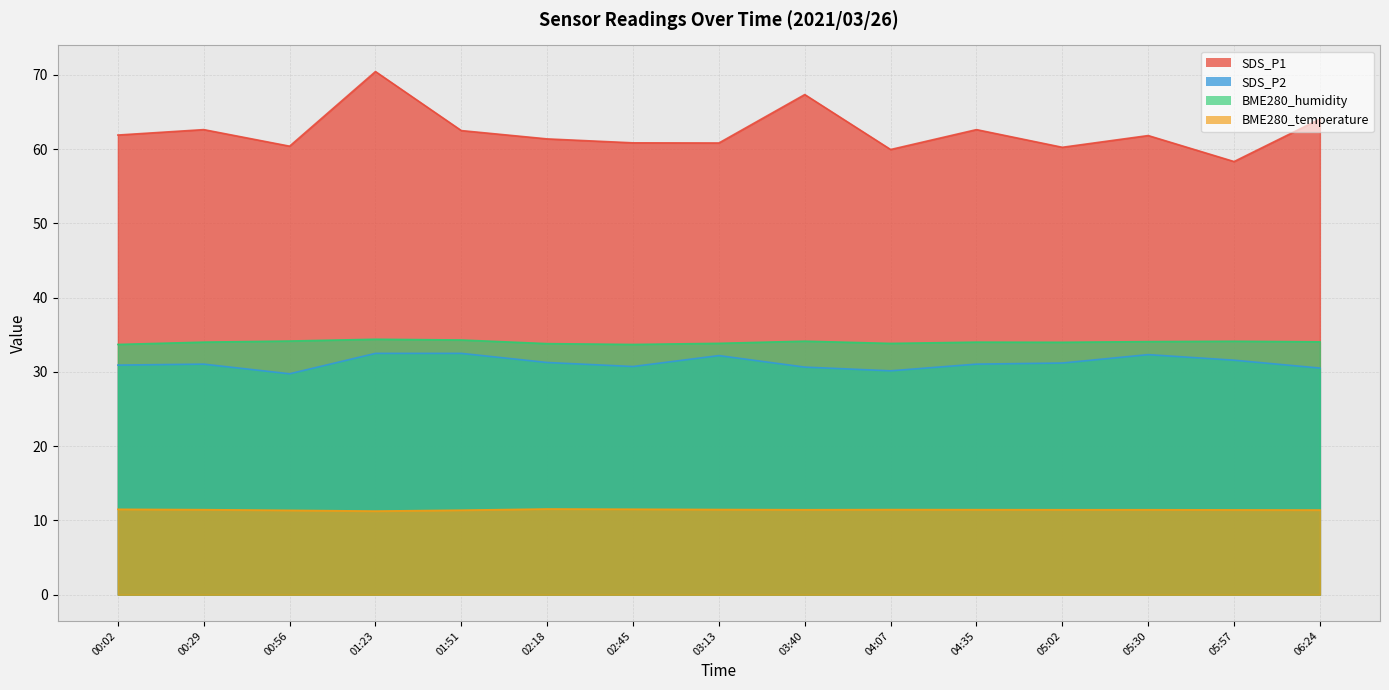

Reading left to right, extract all data points from this chart.

SDS_P1: 61.9	62.6	60.4	70.5	62.5	61.4	60.9	60.8	67.3	60.0	62.6	60.2	61.8	58.3	64.0
SDS_P2: 30.9	31.1	29.8	32.5	32.5	31.3	30.7	32.2	30.6	30.1	31.1	31.2	32.3	31.6	30.5
BME280_humidity: 33.7	34.0	34.2	34.4	34.3	33.8	33.7	33.9	34.1	33.8	34.0	34.0	34.1	34.1	34.0
BME280_temperature: 11.5	11.4	11.4	11.3	11.4	11.5	11.5	11.5	11.4	11.5	11.4	11.4	11.4	11.4	11.4